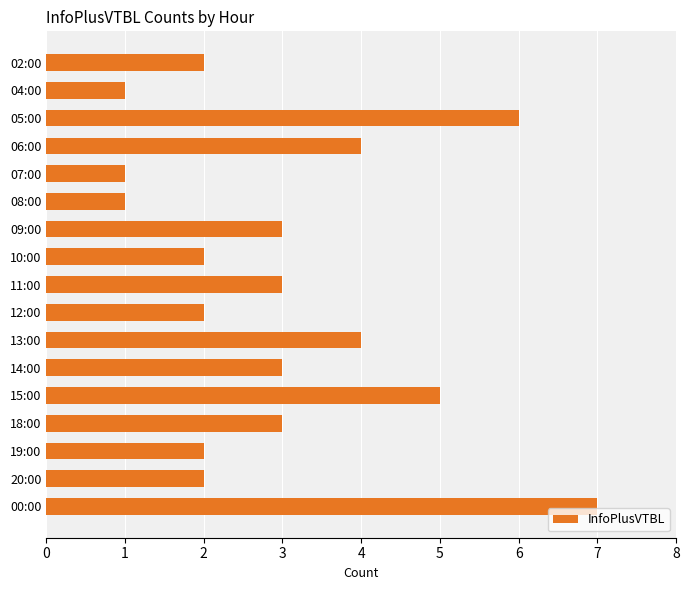

At which category does the chart reach its peak across all series?

00:00